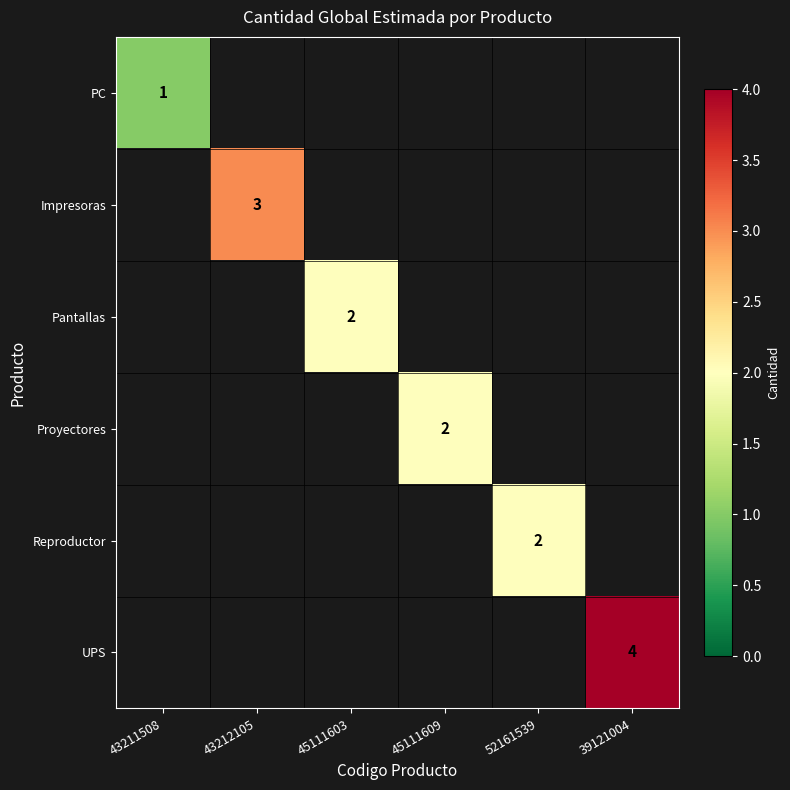

Count the number of data series in this chart.

6